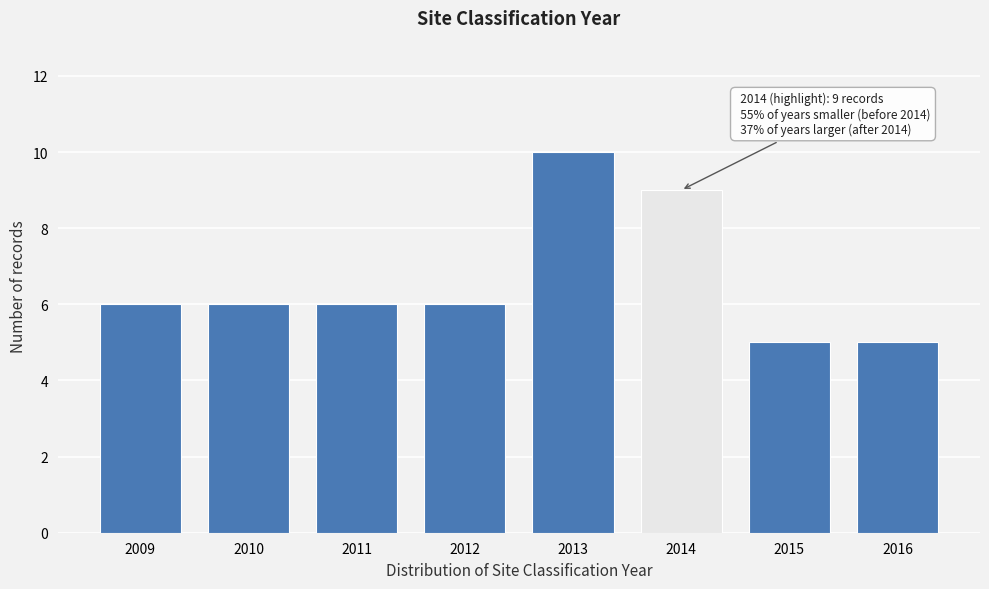

Reading left to right, transcribe all the data shown in this chart.

2009=6	2010=6	2011=6	2012=6	2013=10	2014=9	2015=5	2016=5